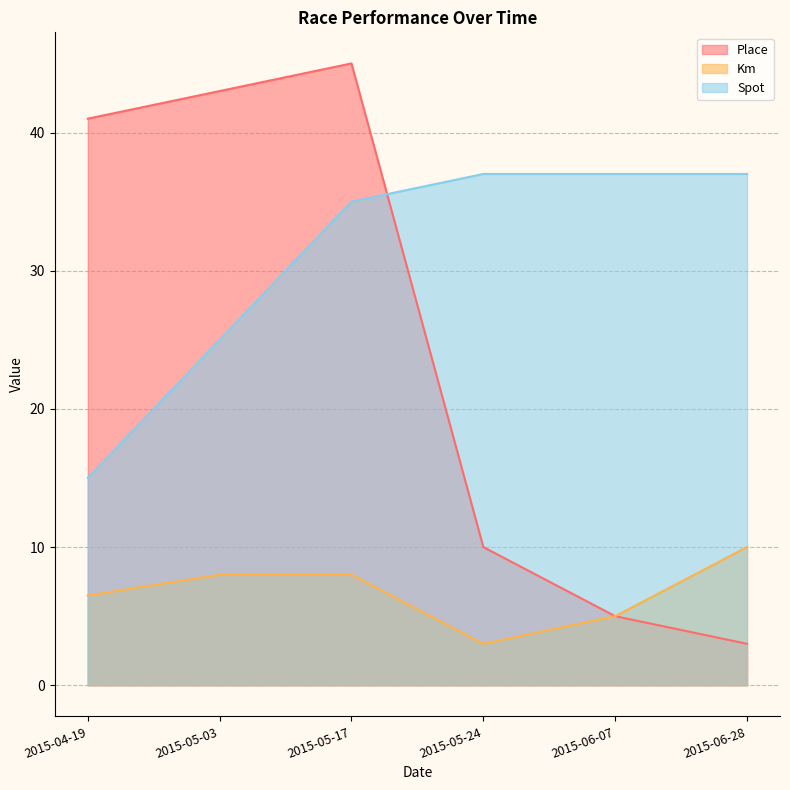

Between 2015-04-19 and 2015-06-28, which is larger?

2015-04-19